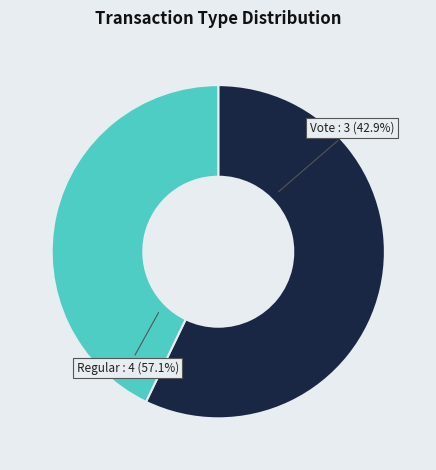

What percentage is NOT represented by Regular?

42.9%